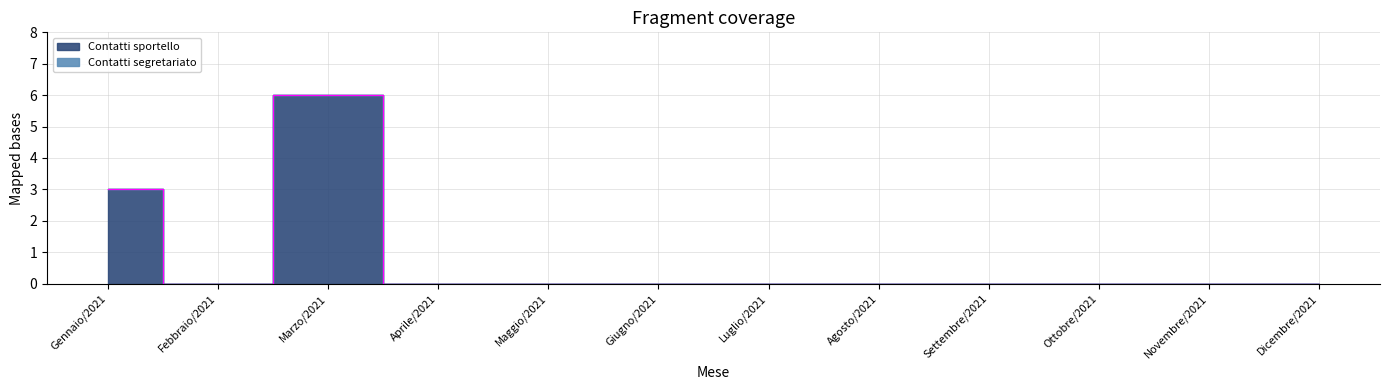

Rank the categories by value from lowest to highest.

Febbraio/2021, Aprile/2021, Maggio/2021, Giugno/2021, Luglio/2021, Agosto/2021, Settembre/2021, Ottobre/2021, Novembre/2021, Dicembre/2021, Gennaio/2021, Marzo/2021